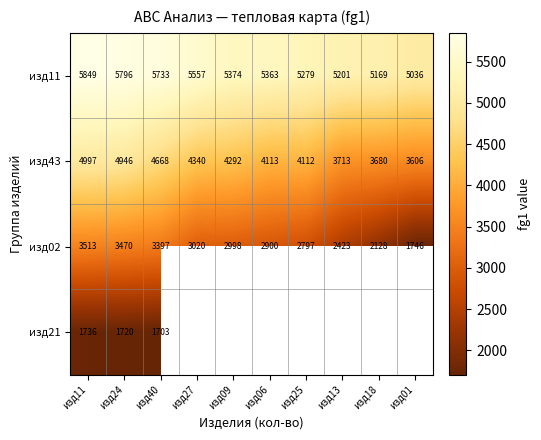

What is the sum of the изд11 values at изд24 and изд18?

10965